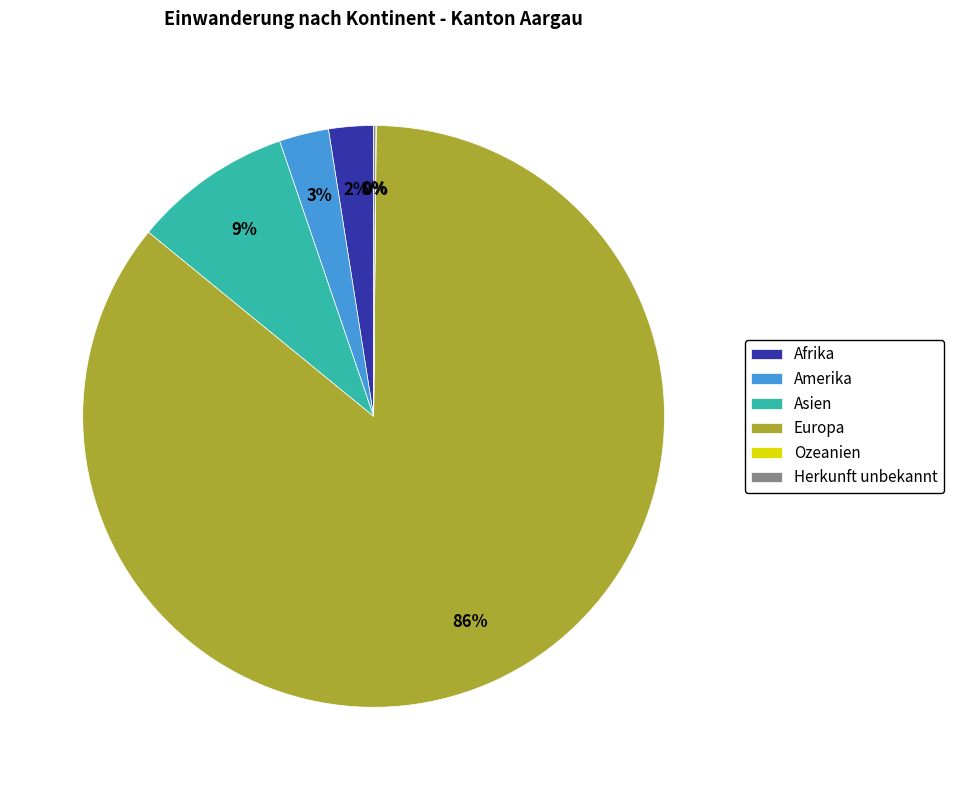

To the nearest percent, what is the average slice percentage?

17%